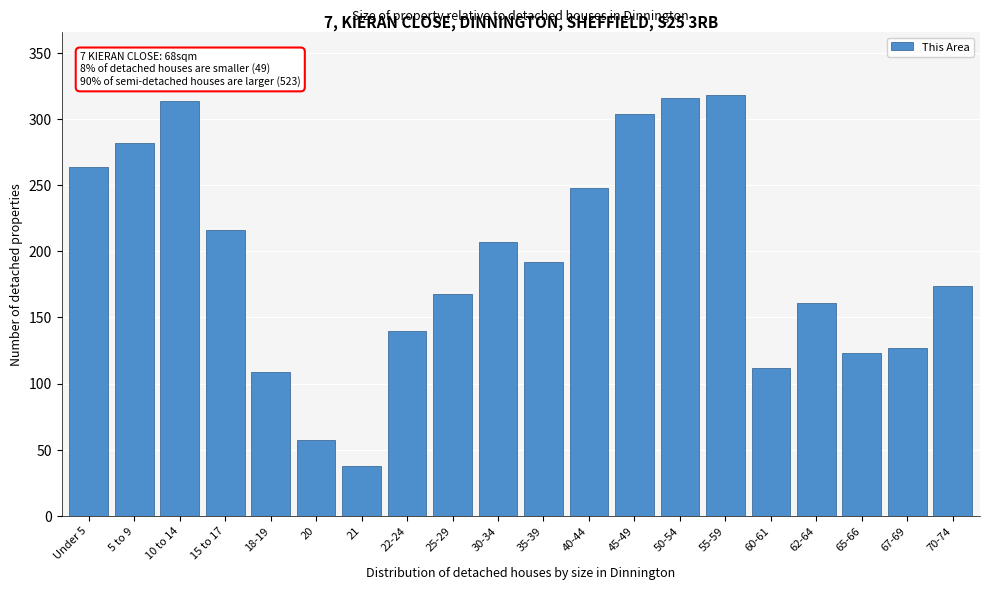

Reading left to right, what are all the values shown in this chart?

Under 5=264	5 to 9=282	10 to 14=314	15 to 17=216	18-19=109	20=57	21=38	22-24=140	25-29=168	30-34=207	35-39=192	40-44=248	45-49=304	50-54=316	55-59=318	60-61=112	62-64=161	65-66=123	67-69=127	70-74=174